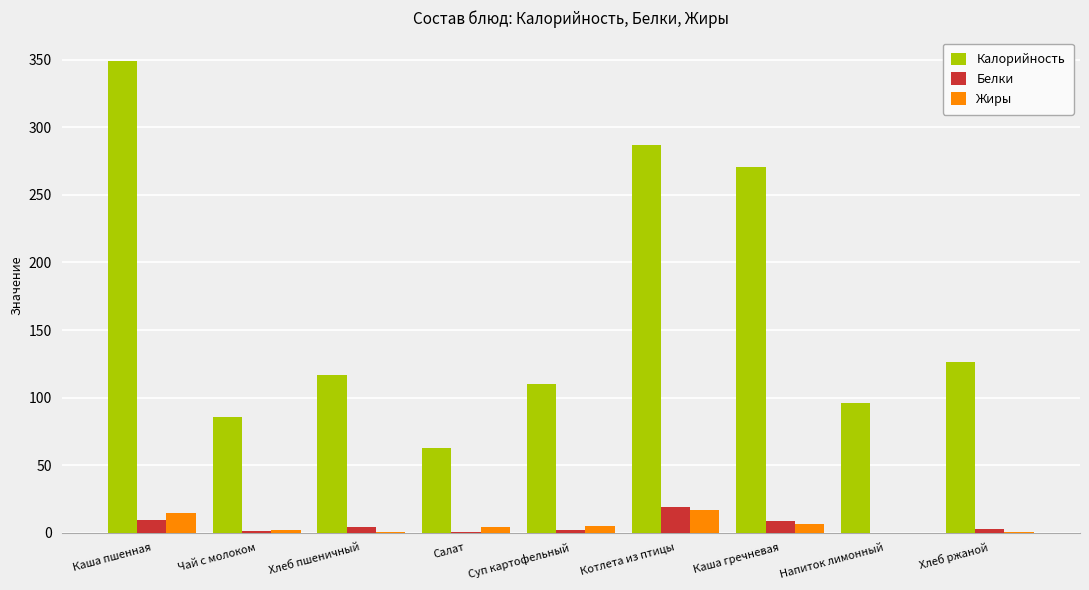

How many data points does each series have?

9